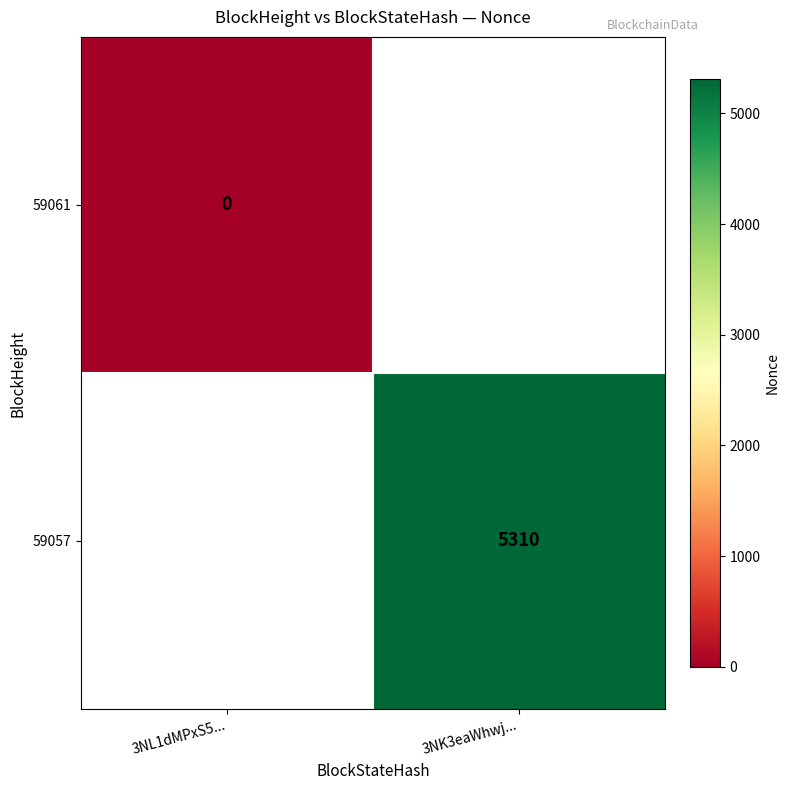

True or false: 59057 has a value of 8394 at 3NK3eaWhwj....

False